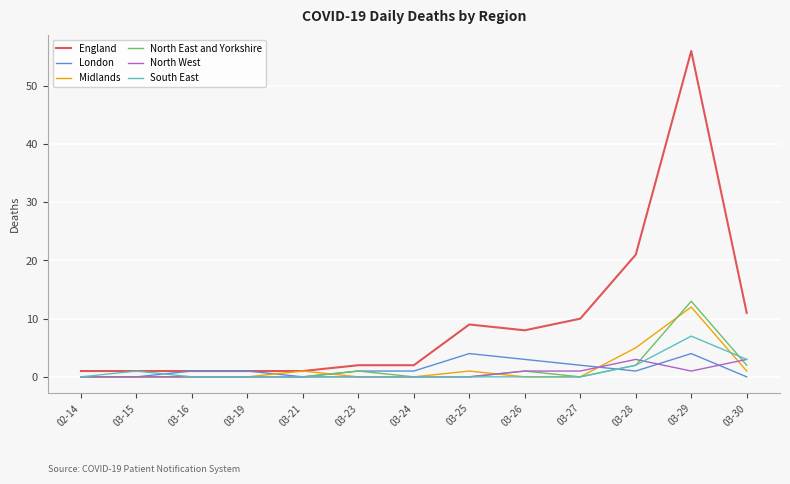

Which series has the widest spread of values?

England